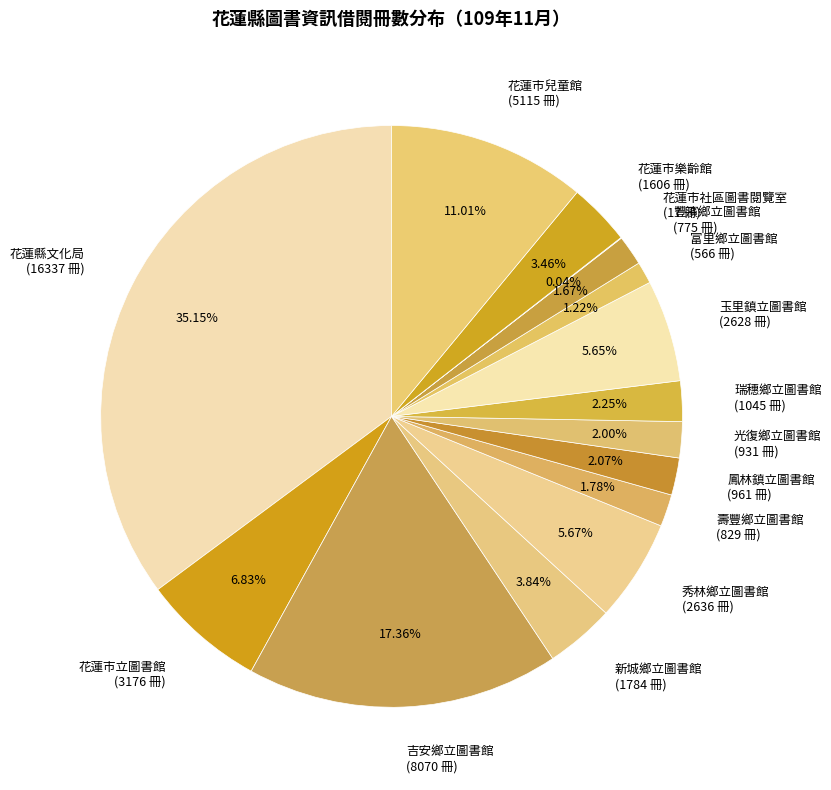

Is it true that 花蓮市兒童館 is 1% of the pie?

False